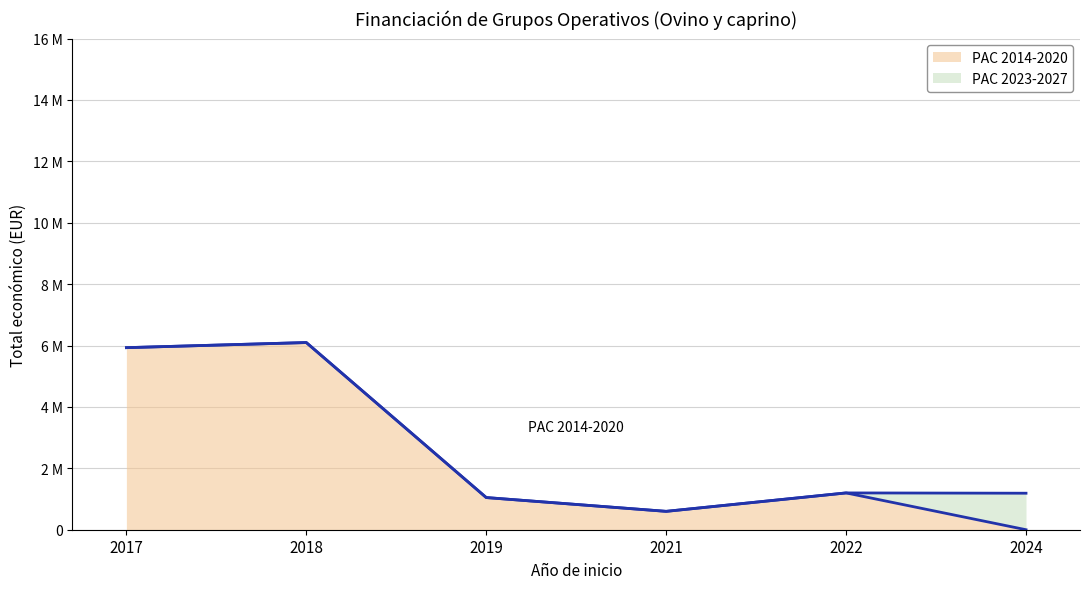

What are all the series names shown in the legend?

PAC 2014-2020, PAC 2023-2027